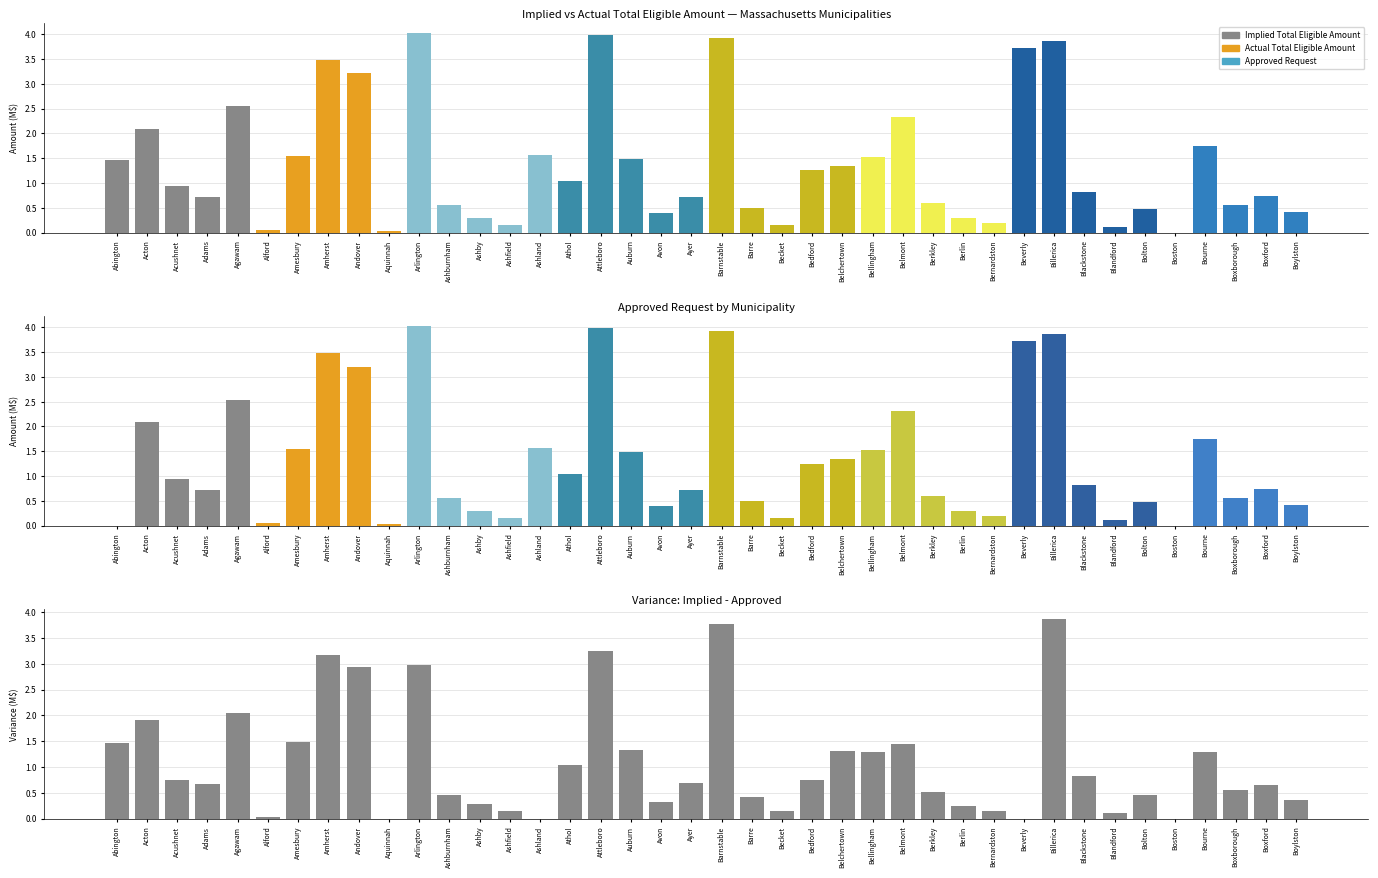

What position from the left is Alford?

6